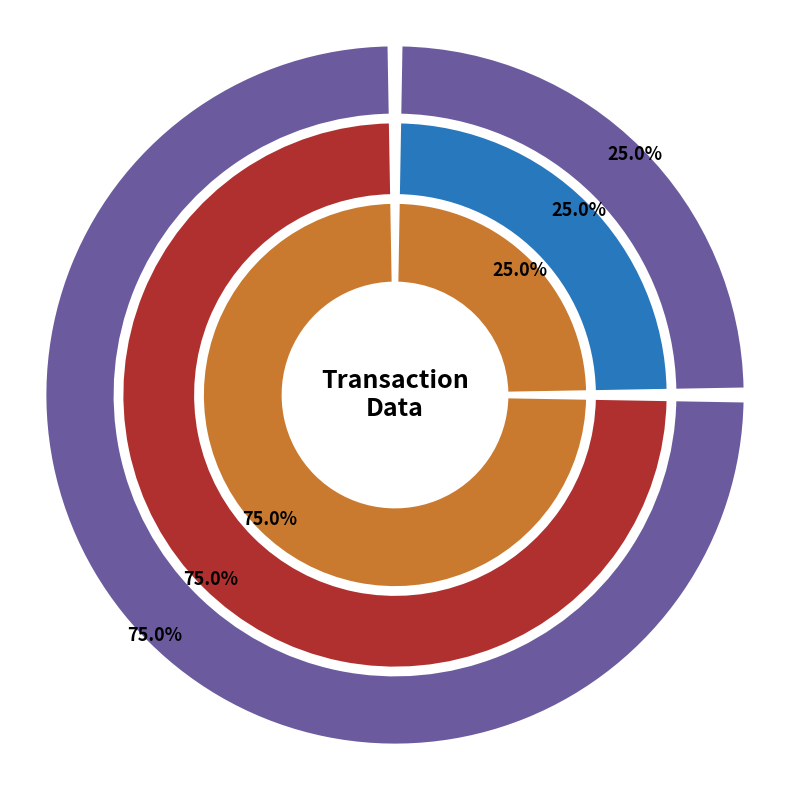

What is the largest slice in the pie chart?

Regular